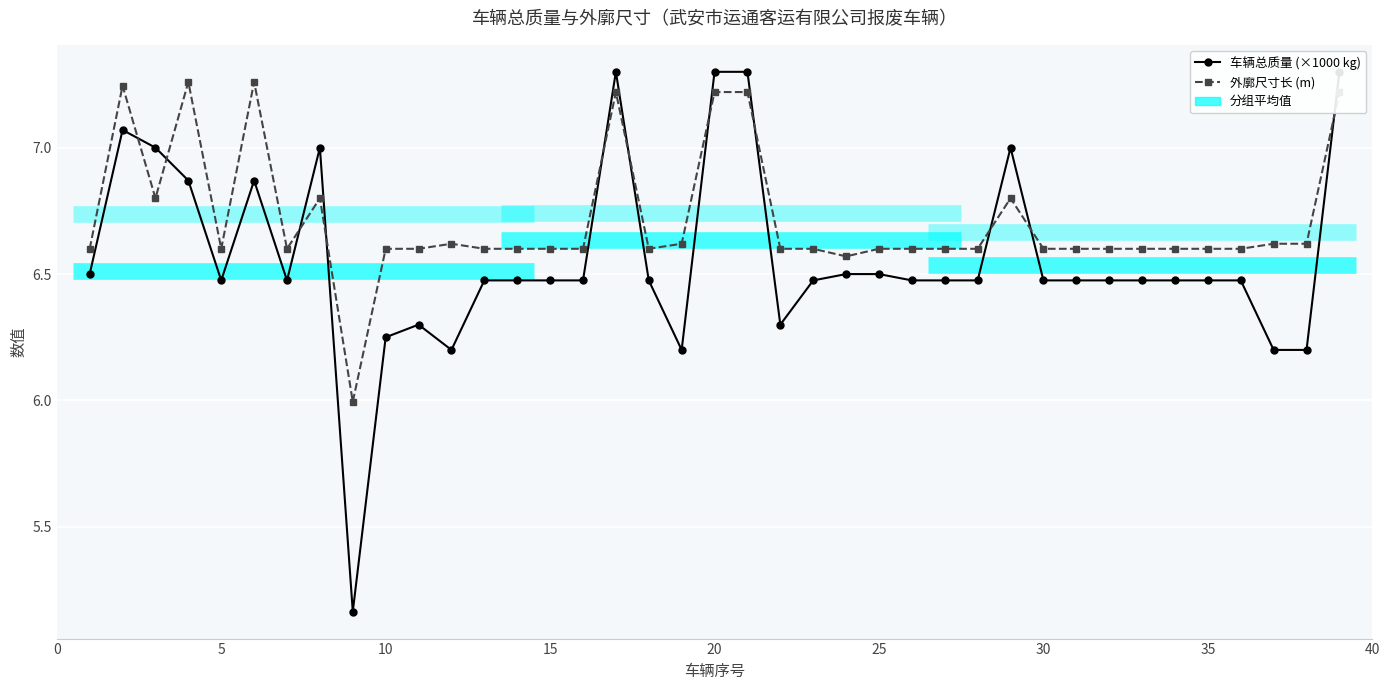

How many lines are shown in the chart?

2